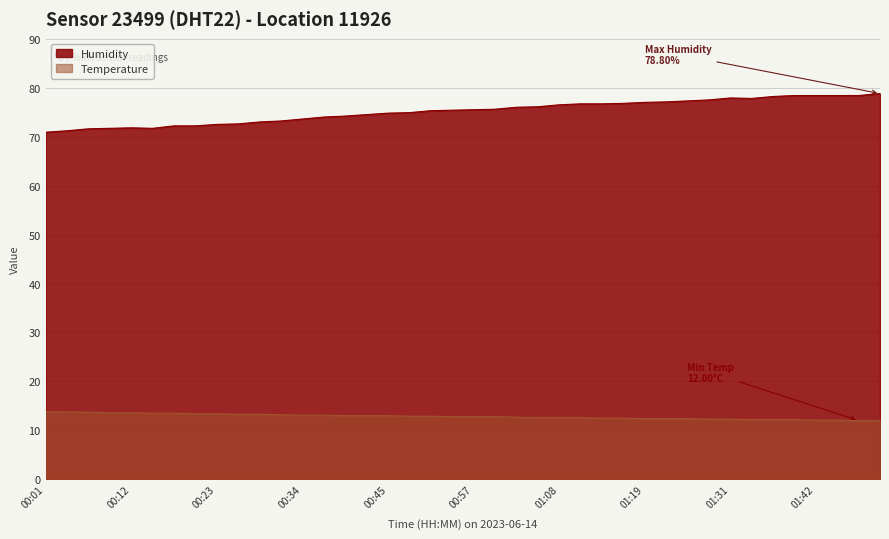

Where does the Humidity series first go above 75?

00:51